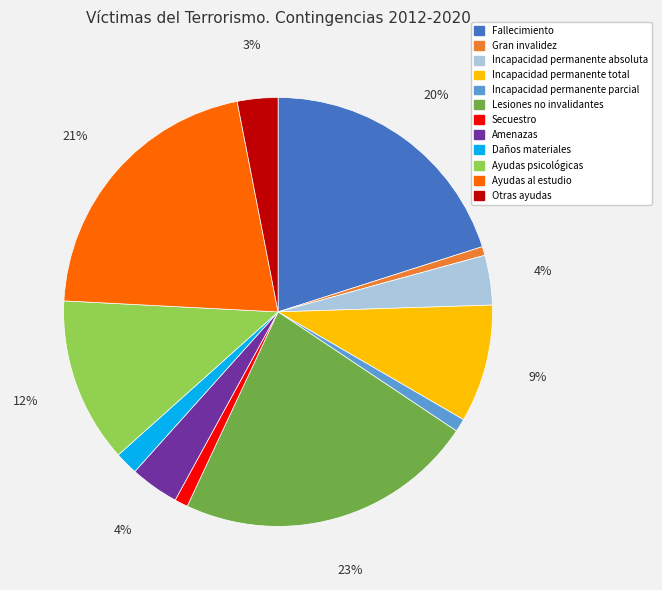

Approximately how many times larger is the value at Lesiones no invalidantes compared to Fallecimiento?

1.1